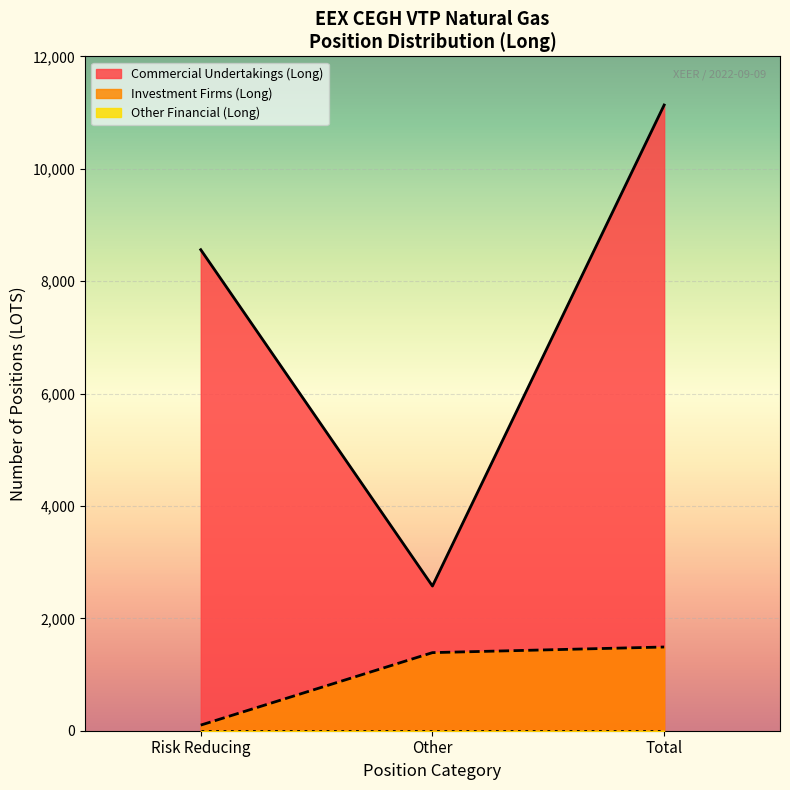

List the series in order of their peak value, lowest first.

Other Financial Long, Investment Firms Long, Commercial Long